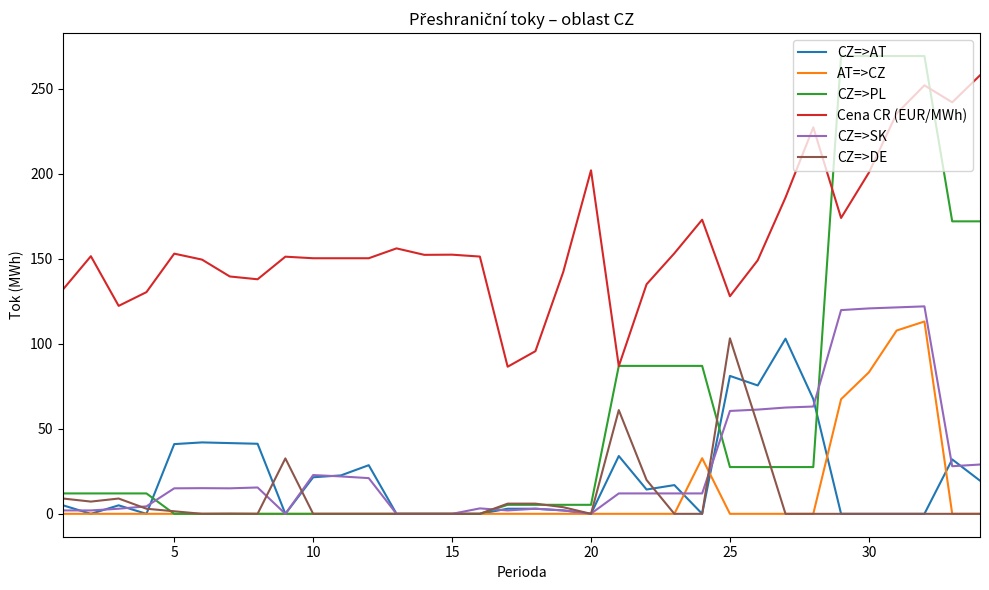

Which series has the largest total across all categories?

Cena CR (EUR/MWh)